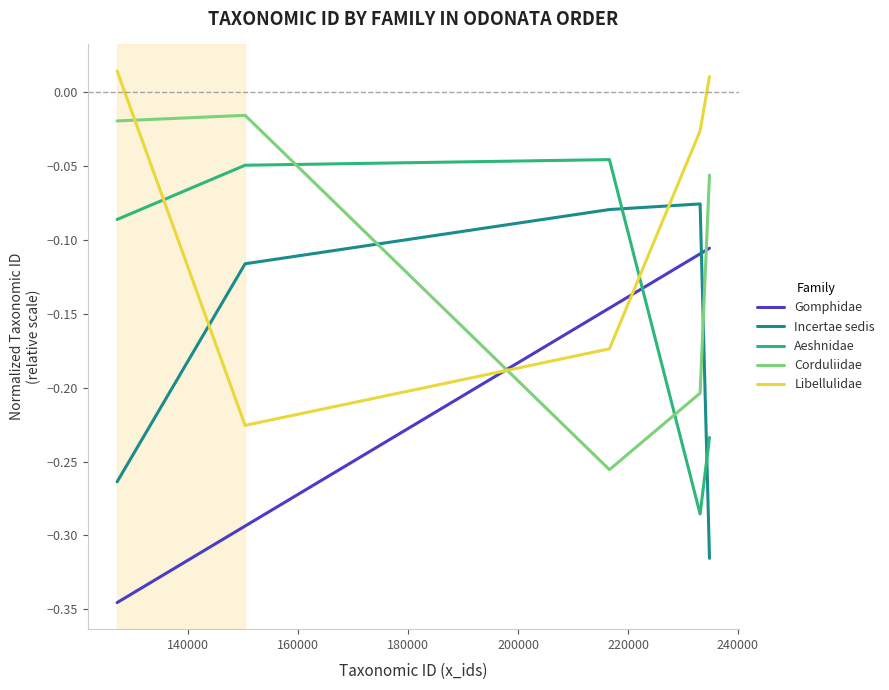

What are all the series names shown in the legend?

Gomphidae, Incertae sedis, Aeshnidae, Corduliidae, Libellulidae